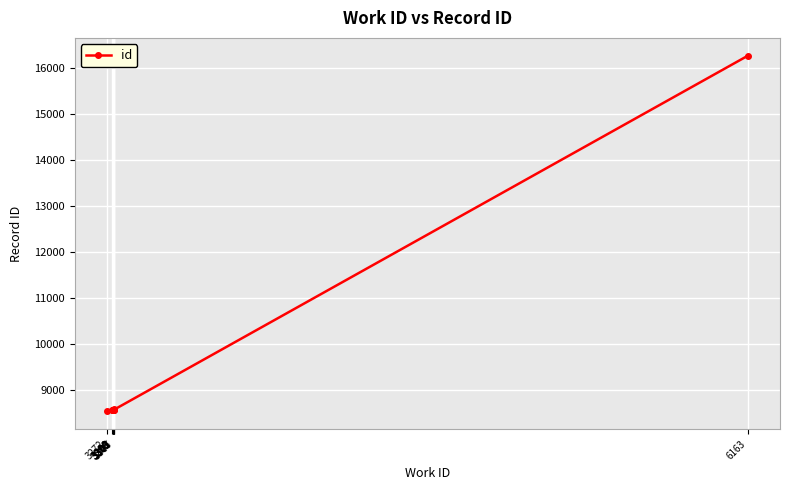

What is the value of the 9th point from the left?

8573